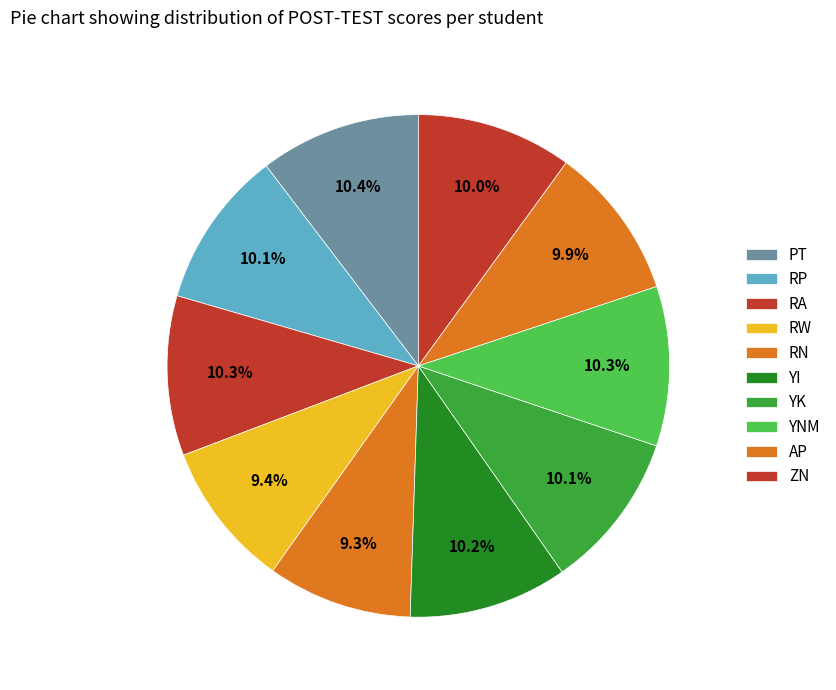

How many segments does this pie chart have?

10